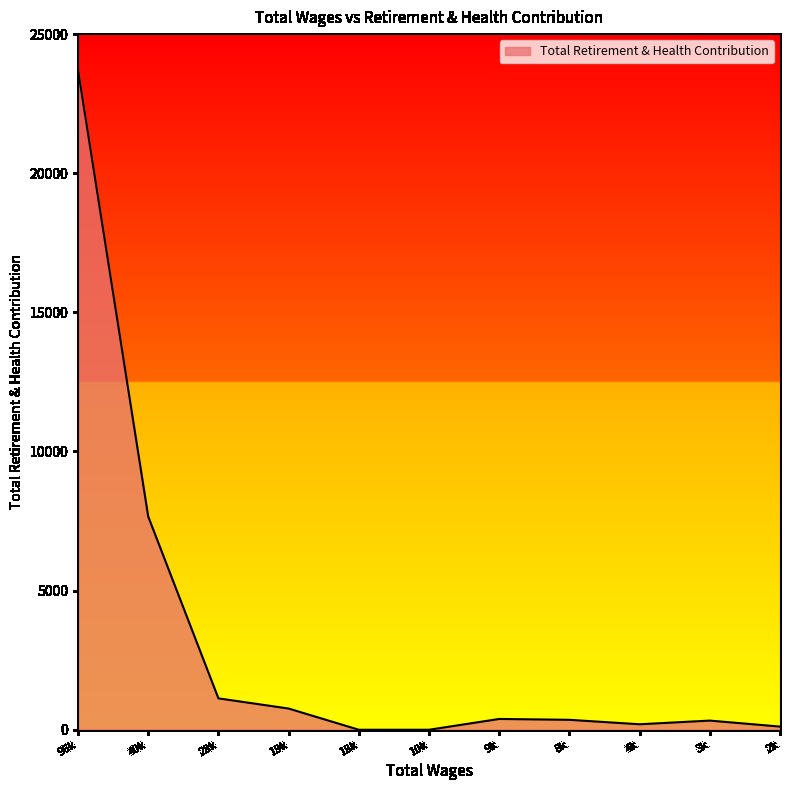

Which category has the highest value across all series?

96k